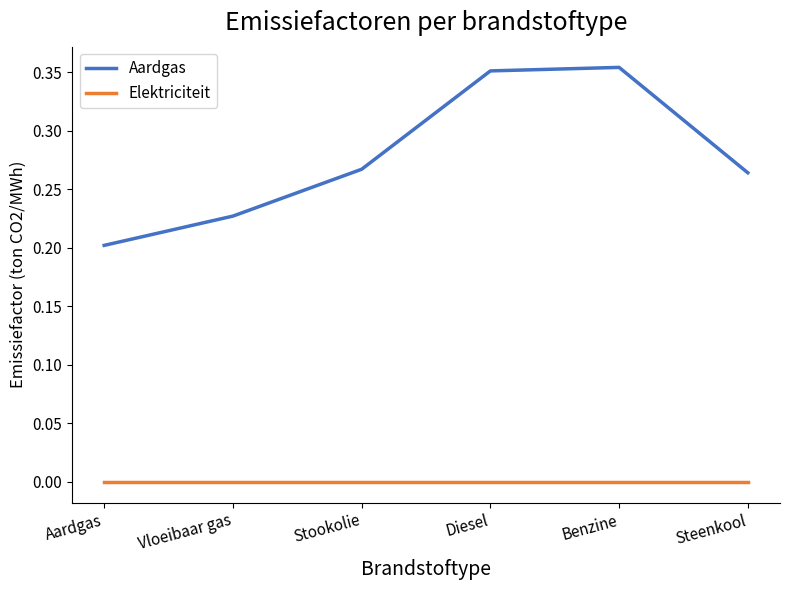

Which series has the largest total across all categories?

Aardgas